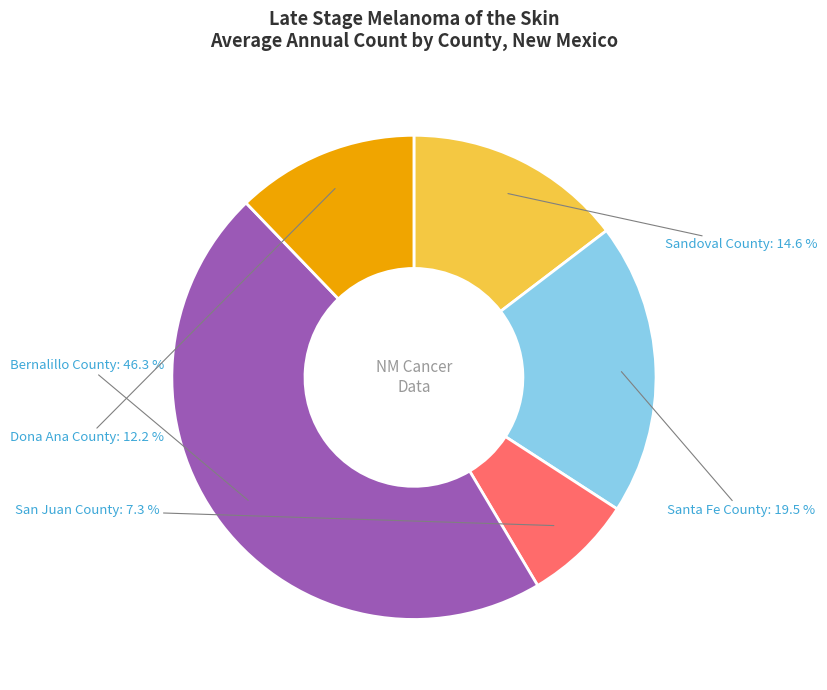

Is Santa Fe County the majority of the pie?

No